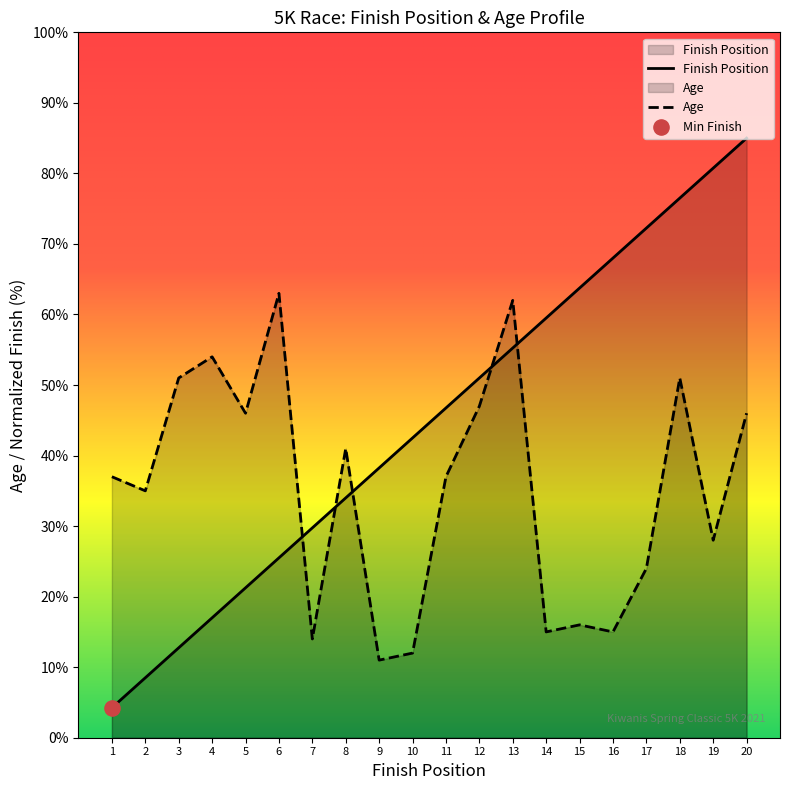

At how many categories does at least one series exceed 84?

1